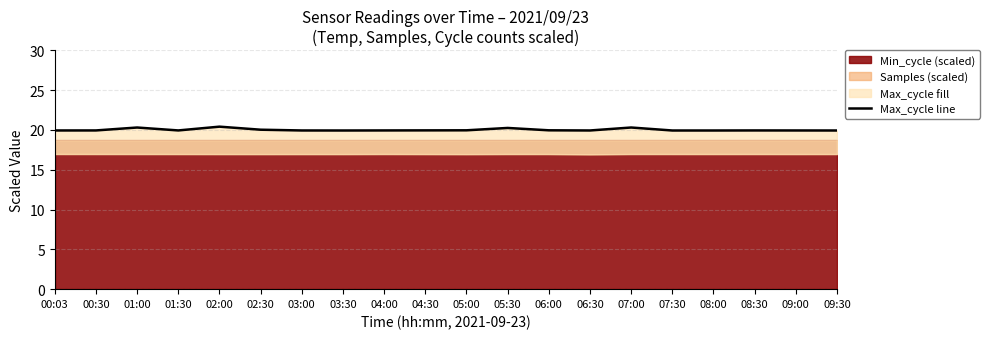

Which has a higher value, 02:00 or 01:00?

02:00